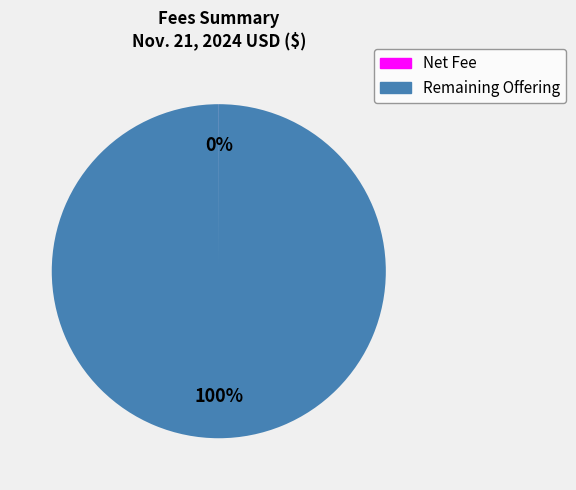

To the nearest percent, what is the difference between the largest and smallest slice percentages?

100%